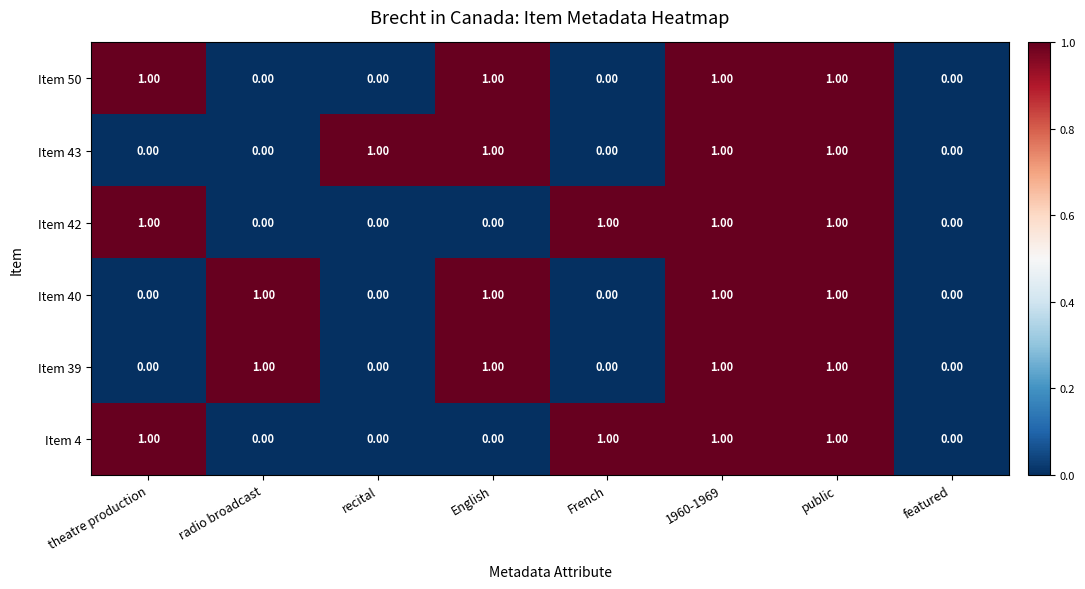

What is the sum of all Item 42 values?

4